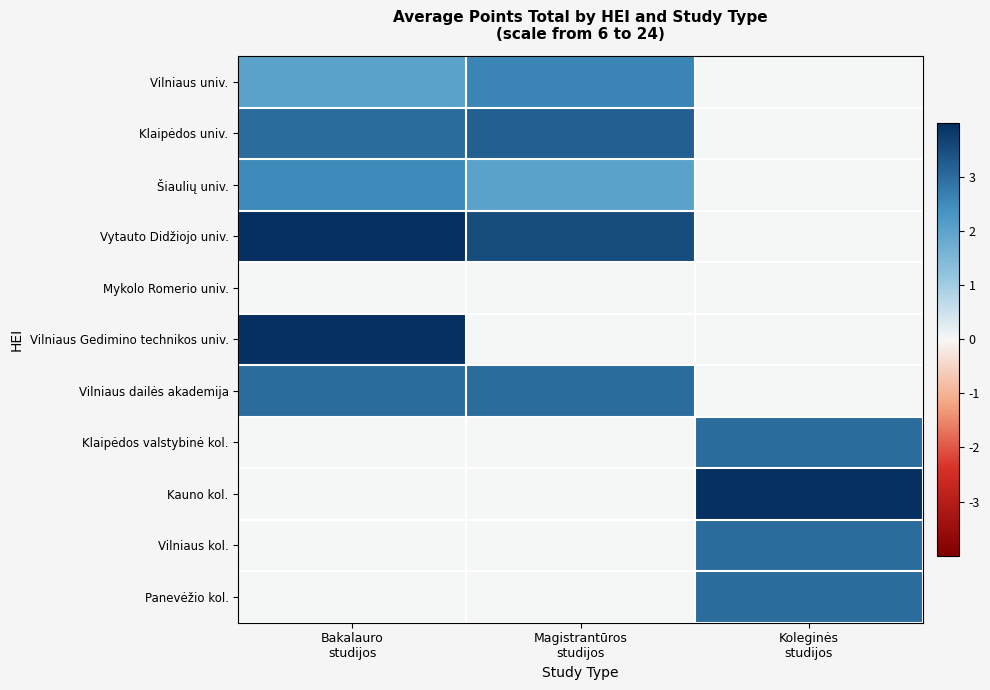

Which series has the largest total across all categories?

Vytauto Didžiojo univ.